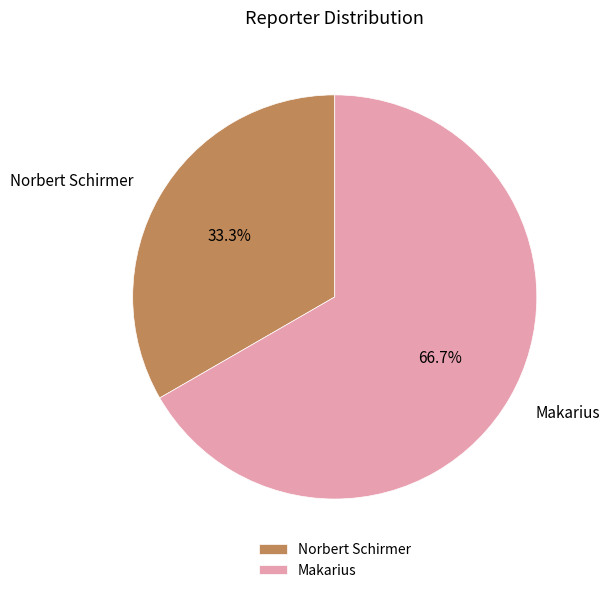

How many slices are in this pie chart?

2